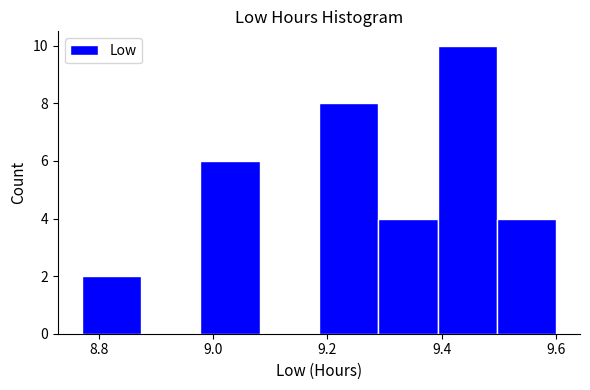

How tall is the bar that spans 8.78 to 8.88 on the x-axis? Neither the bar edges nor the heights are printed on the chart, so give them approximately, as read against the axes.

2